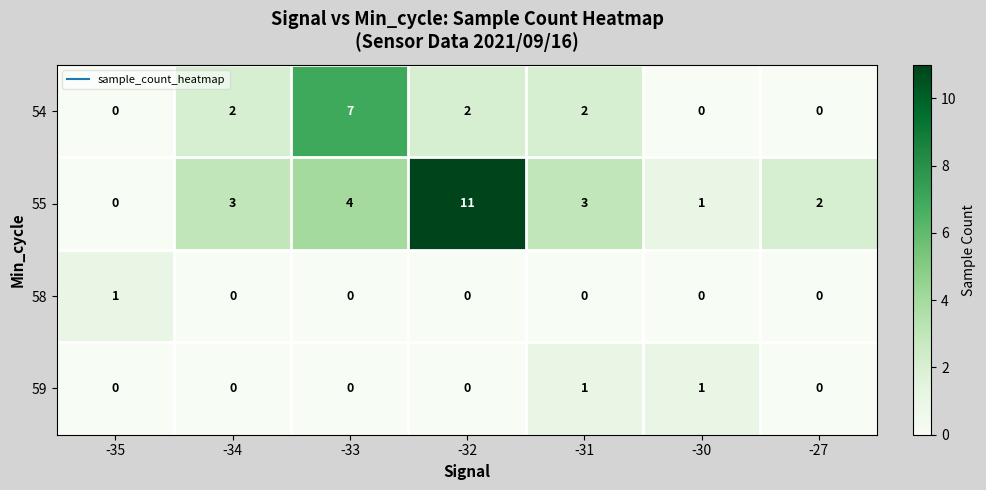

What is the spread (max minus min) of values at -33?

7